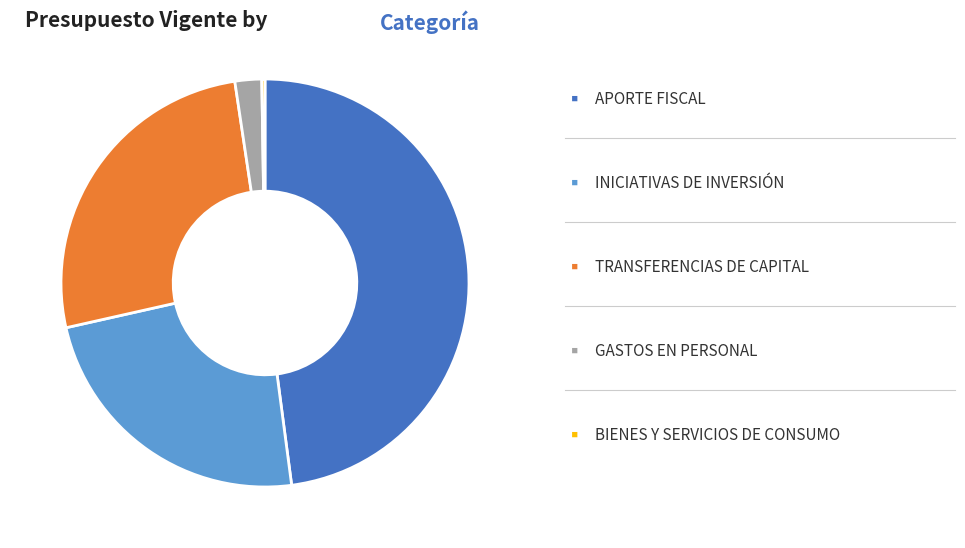

Does any single category account for the majority?

No